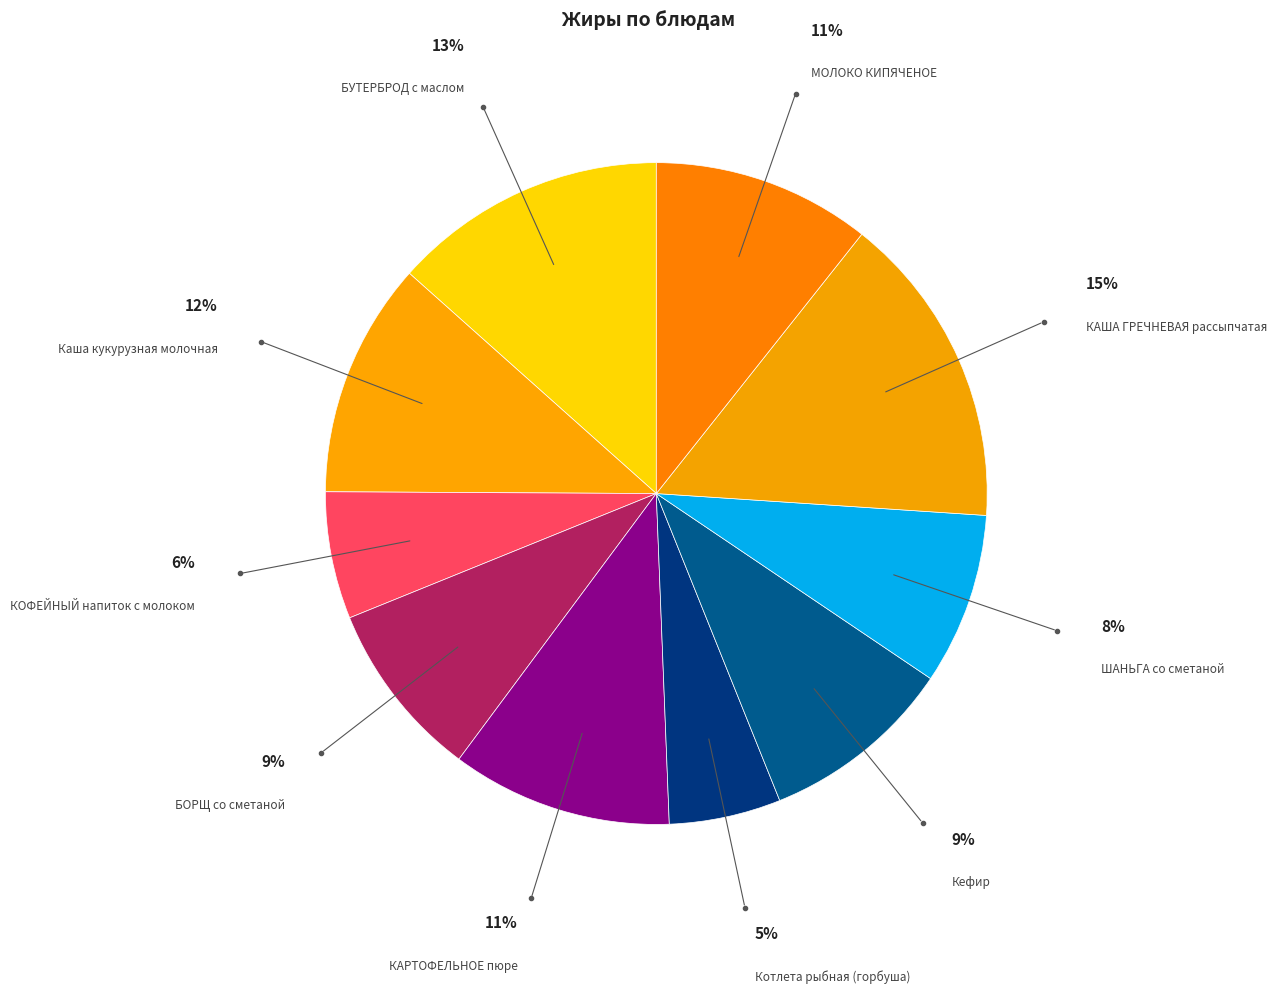

How many segments does this pie chart have?

10